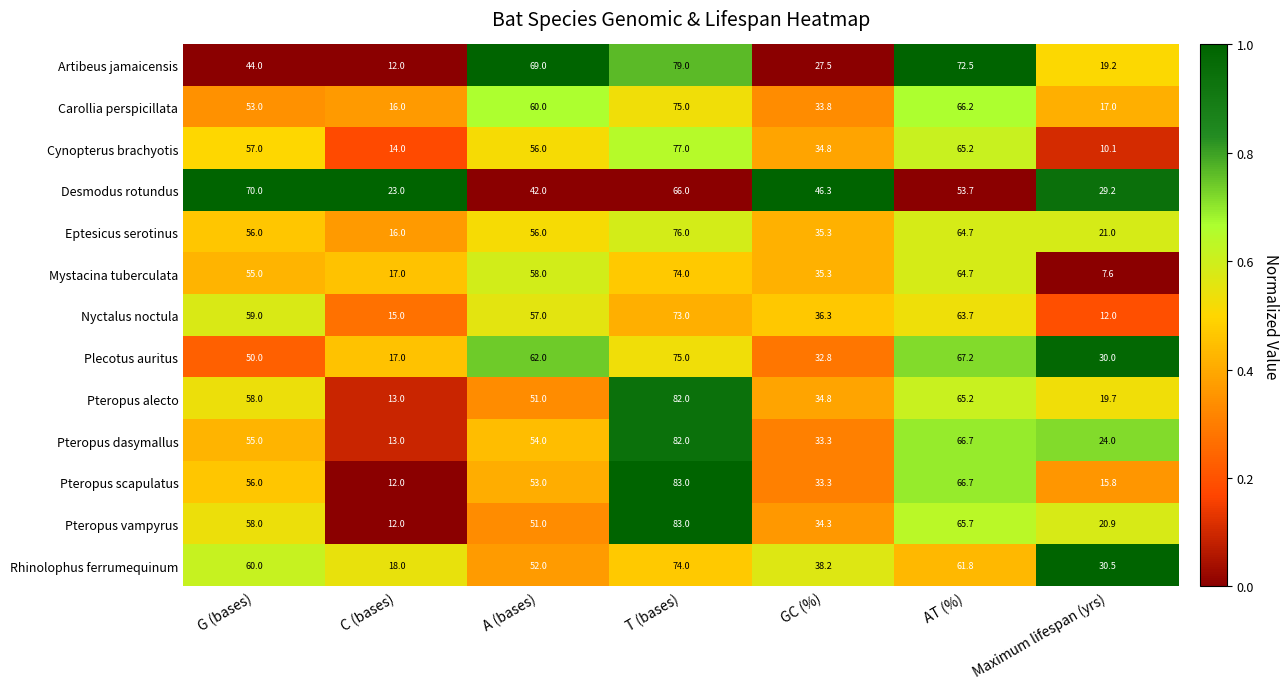

What is the greatest value displayed?

83.0